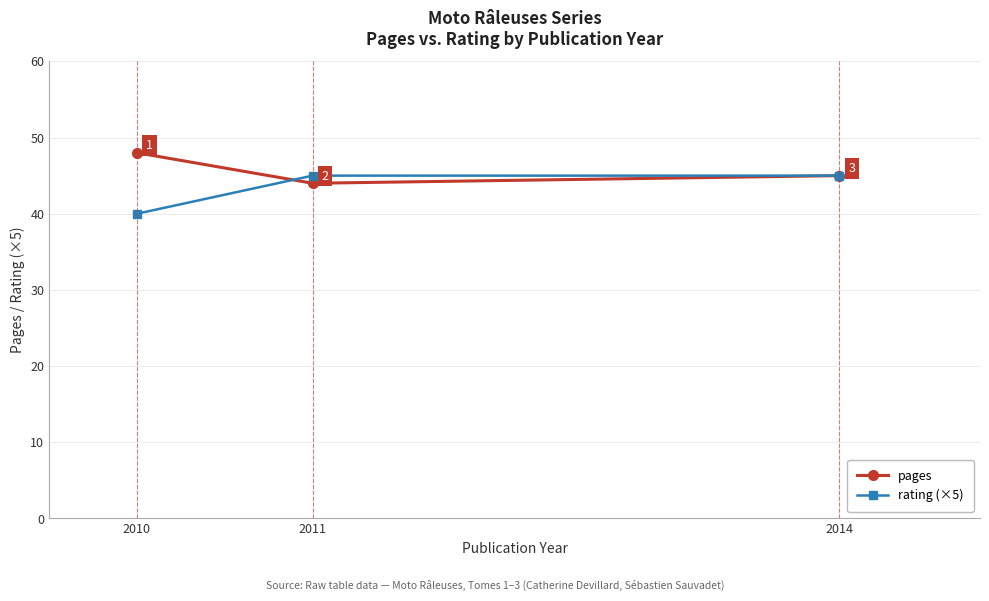

Reading right to left, extract all data points from this chart.

pages: 2014=45	2011=44	2010=48
rating (×5): 2014=45	2011=45	2010=40